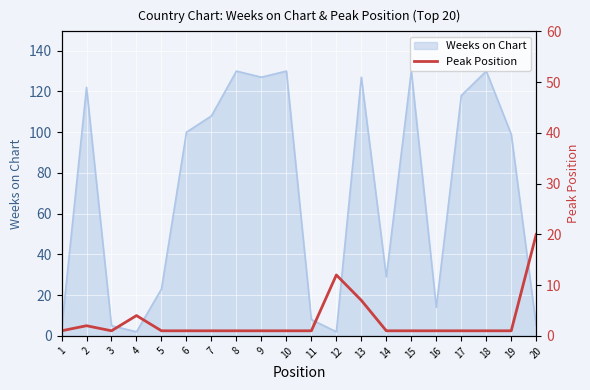

What is the difference between the maximum and minimum values?

19